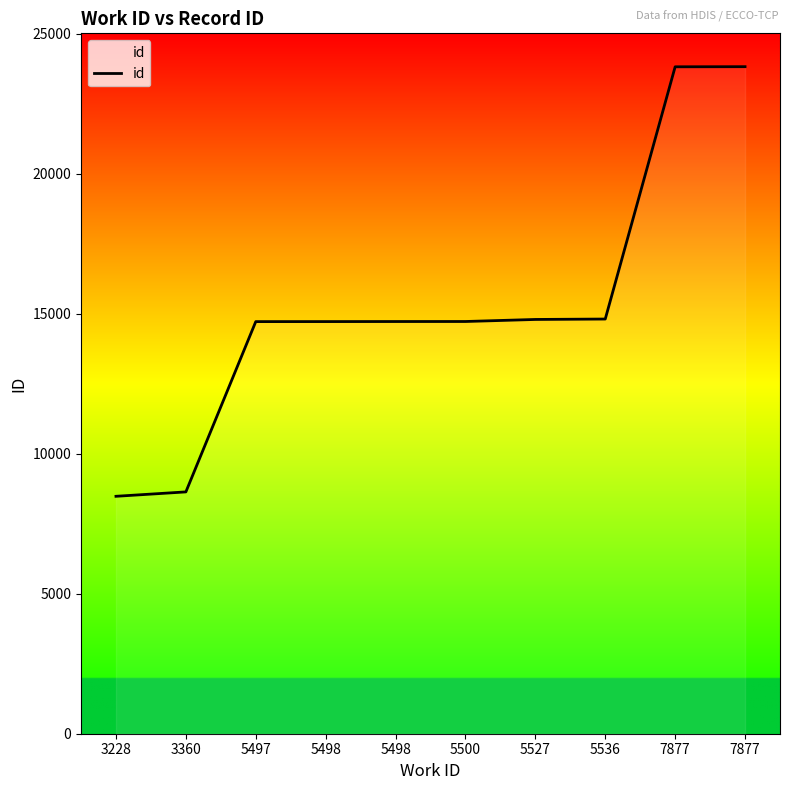

Reading right to left, extract all data points from this chart.

7877=23816	7877=23812	5536=14806	5527=14791	5500=14718	5498=14717	5498=14715	5497=14714	3360=8634	3228=8477